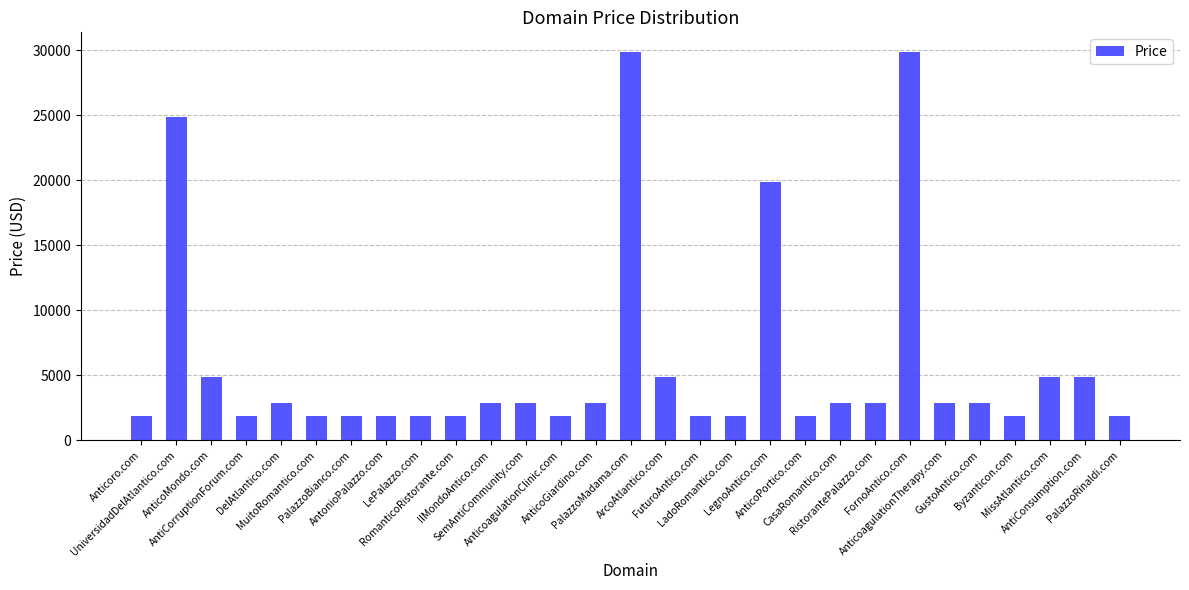

What is the difference between the values at UniversidadDelAtlantico.com and AntiConsumption.com?

20000